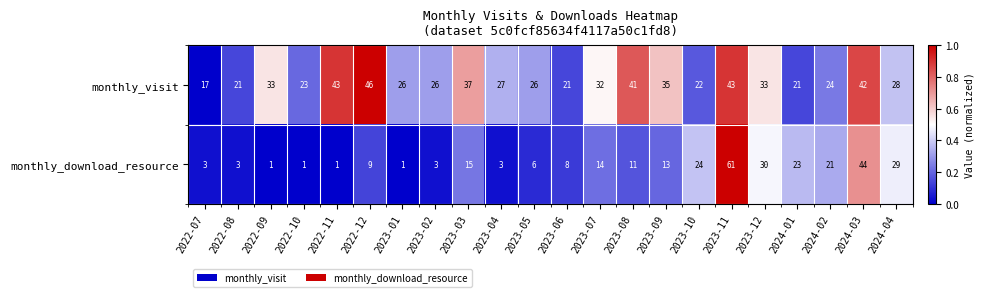

List the series in order of their overall mean, lowest first.

monthly_download_resource, monthly_visit